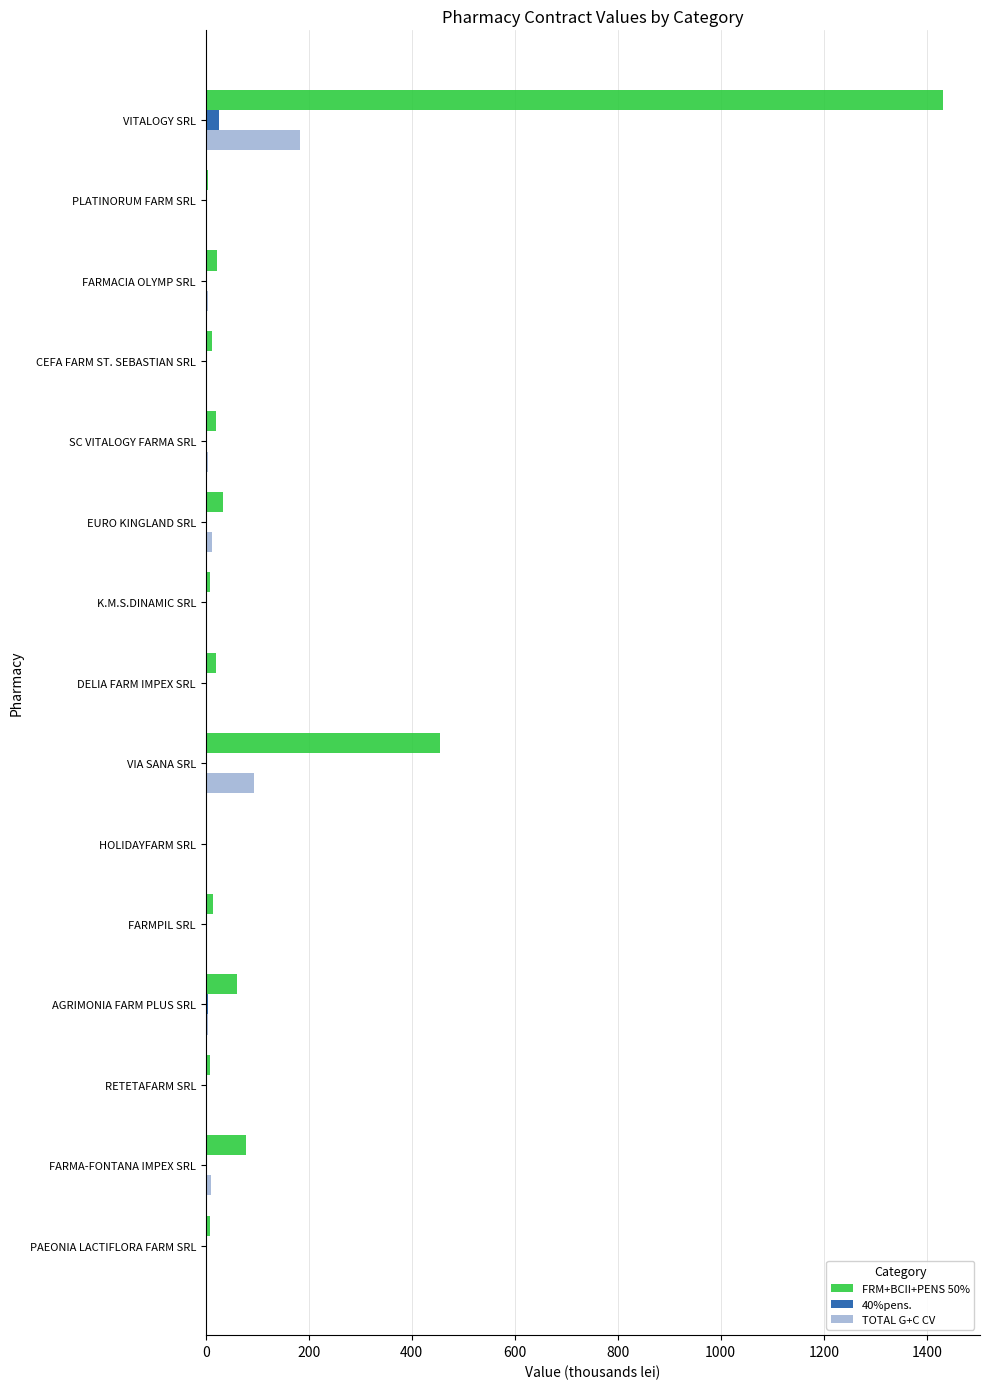

Is it true that TOTAL G+C CV equals 249.6 at VITALOGY SRL?

False